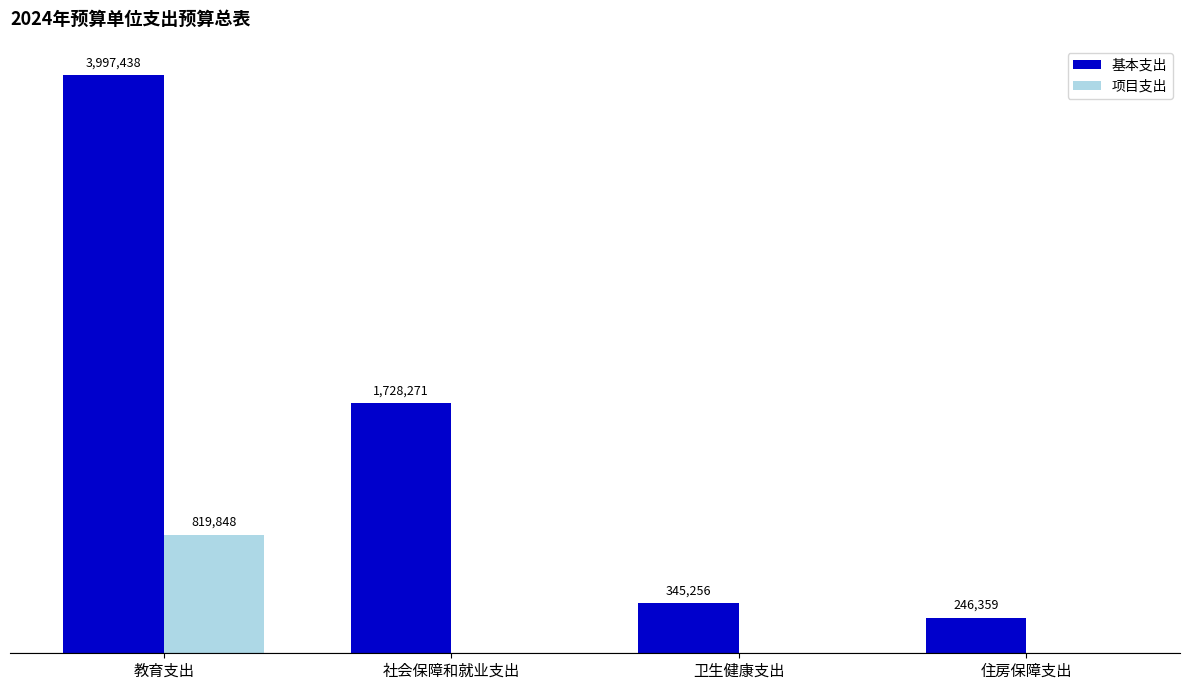

Are the bars horizontal?

No